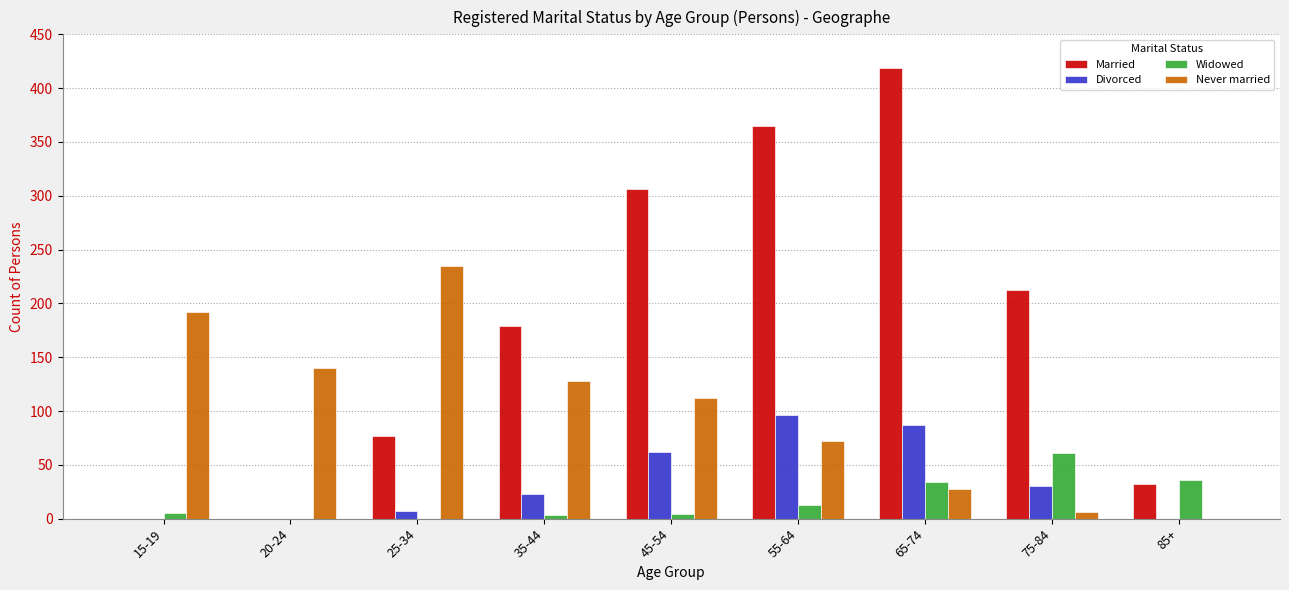

The Divorced series shows 0 at 20-24. True or false?

True